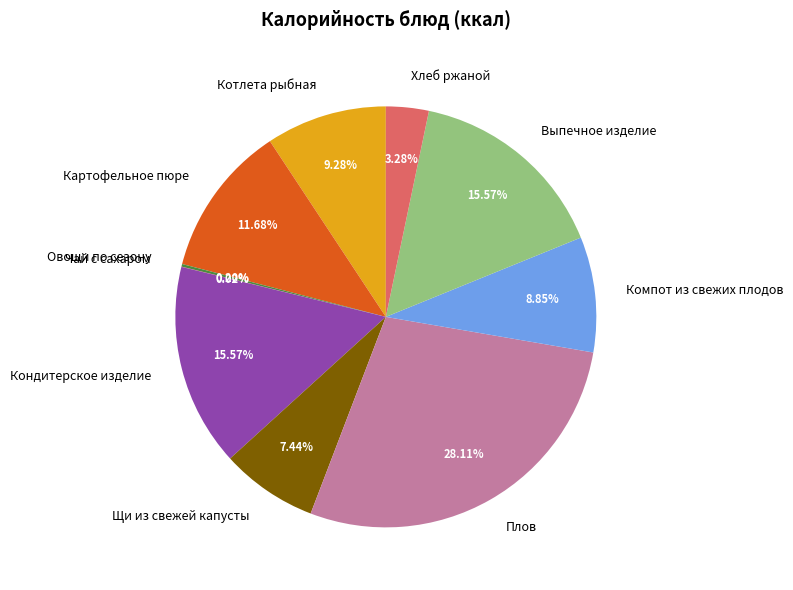

Approximately how many times larger is the value at Плов compared to Щи из свежей капусты?

3.8